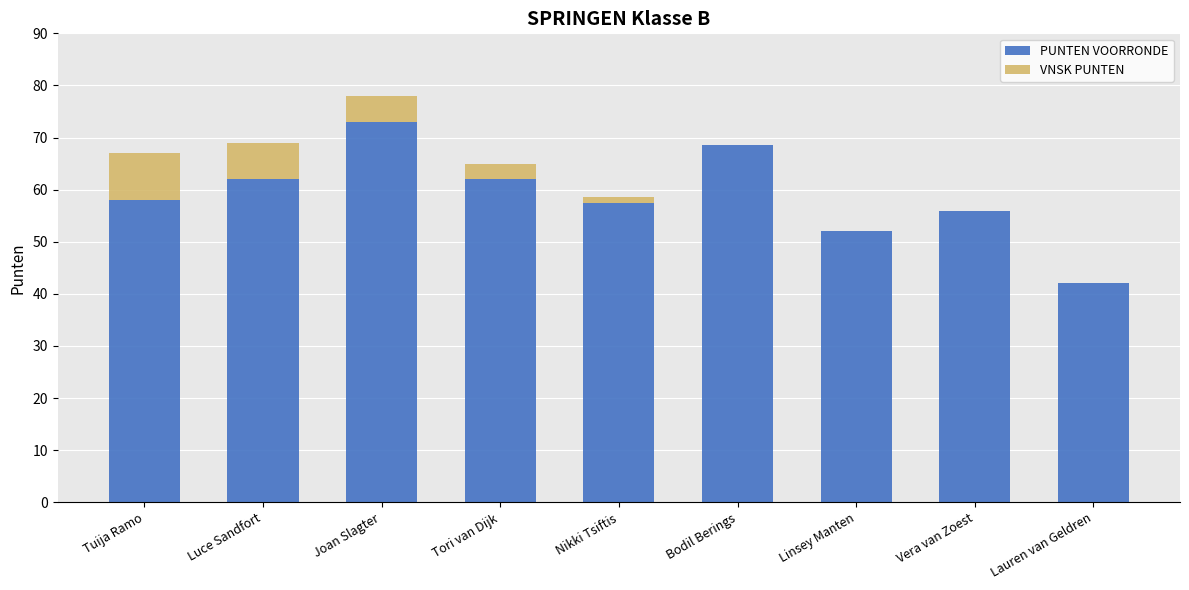

What is the sum of all PUNTEN VOORRONDE values?

531.0